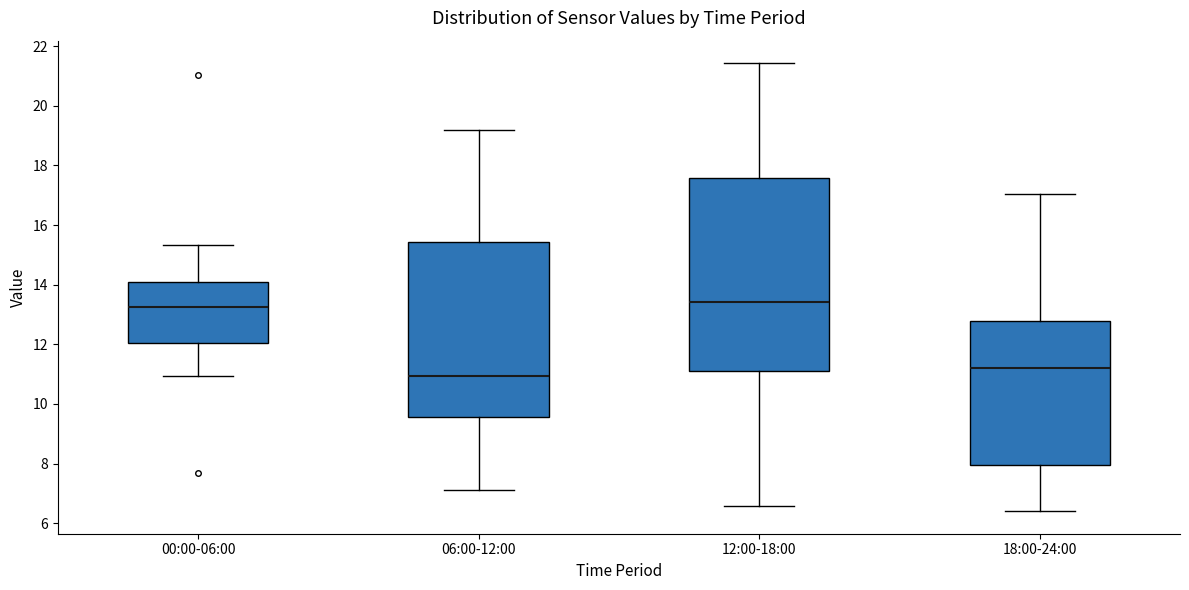

Reading left to right, transcribe this box plot: for each box, give where its median line is, the range the box spans, and where its two whiskers end, as read against the y-axis. The values are not printed on the chart, so give them approximately, as read against the axis.

00:00-06:00: median 13.2, box 12.0 to 14.0, whiskers 11.0 to 15.4
06:00-12:00: median 11.0, box 9.6 to 15.4, whiskers 7.2 to 19.2
12:00-18:00: median 13.4, box 11.0 to 17.6, whiskers 6.6 to 21.4
18:00-24:00: median 11.2, box 8.0 to 12.8, whiskers 6.4 to 17.0